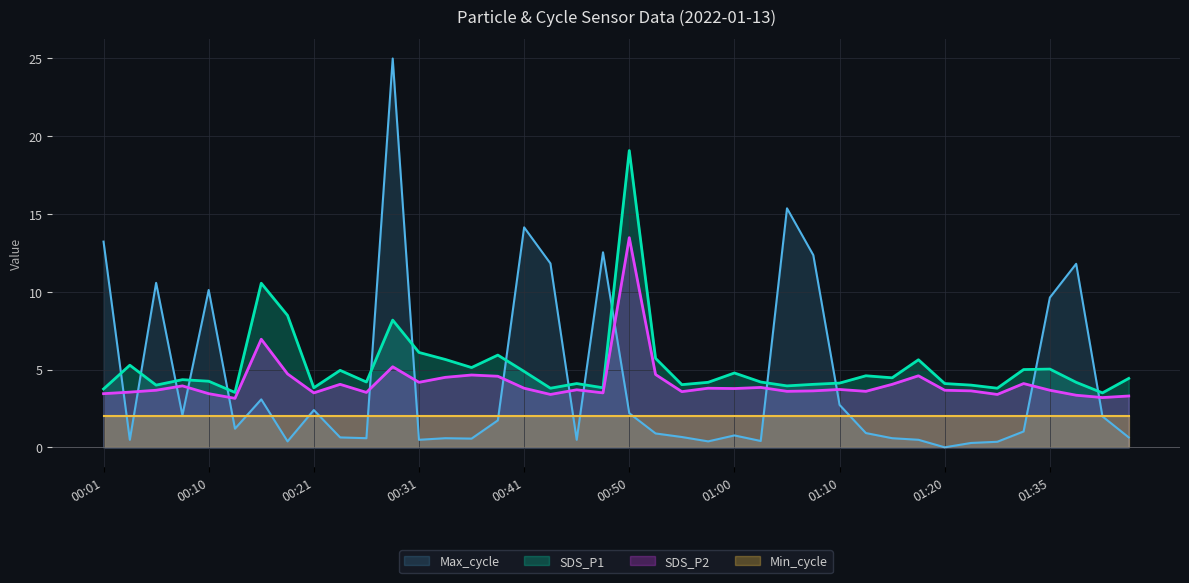

What is the difference between the second highest and minimum values in the Max_cycle series?

15.4